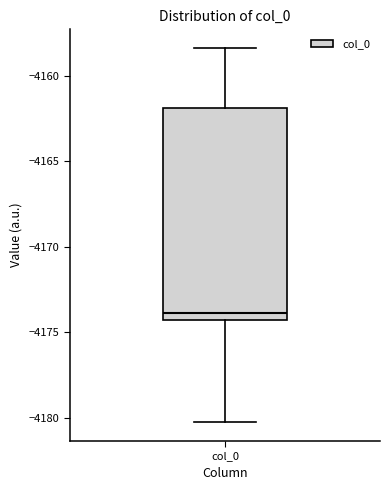

Transcribe this box plot: give where the median line is, the range the box spans, and where the two whiskers end, as read against the y-axis. The values are not printed on the chart, so give them approximately, as read against the axis.

median -4174.0, box -4174.5 to -4162.0, whiskers -4180.5 to -4158.5